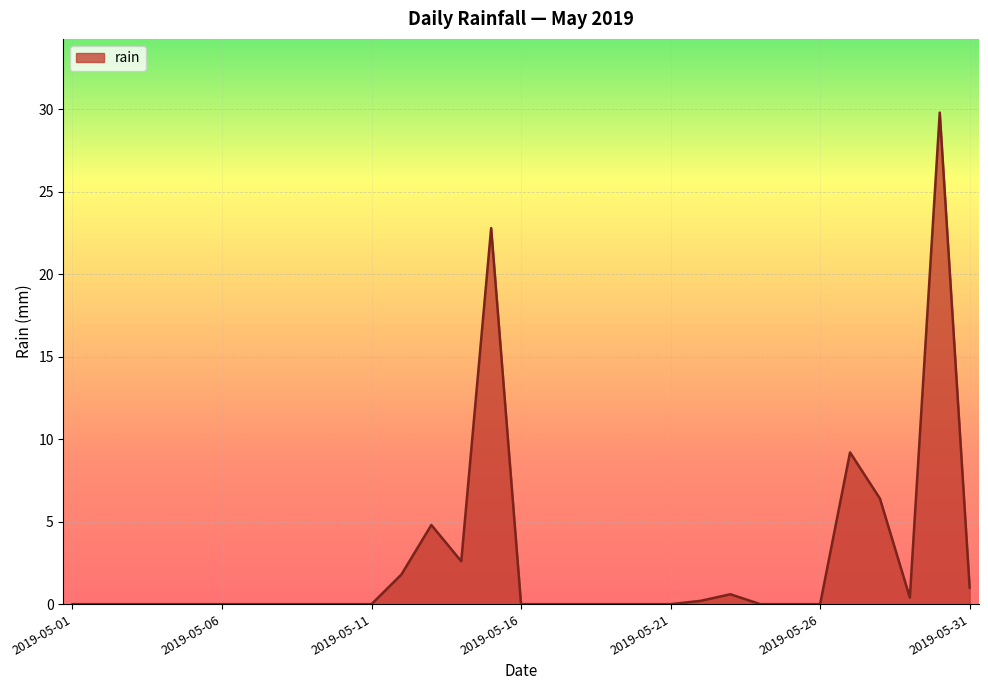

Count the number of data series in this chart.

1